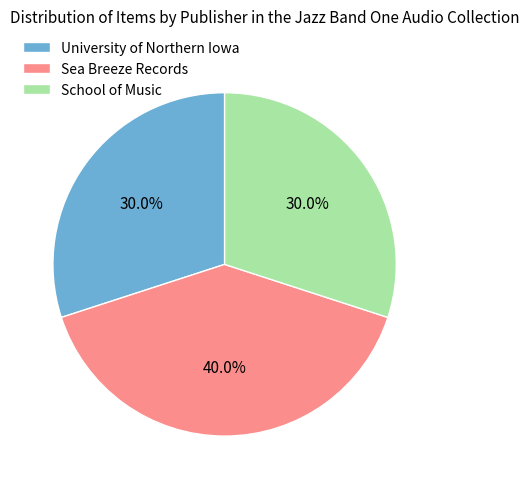

Which category has the biggest portion of the pie?

Sea Breeze Records